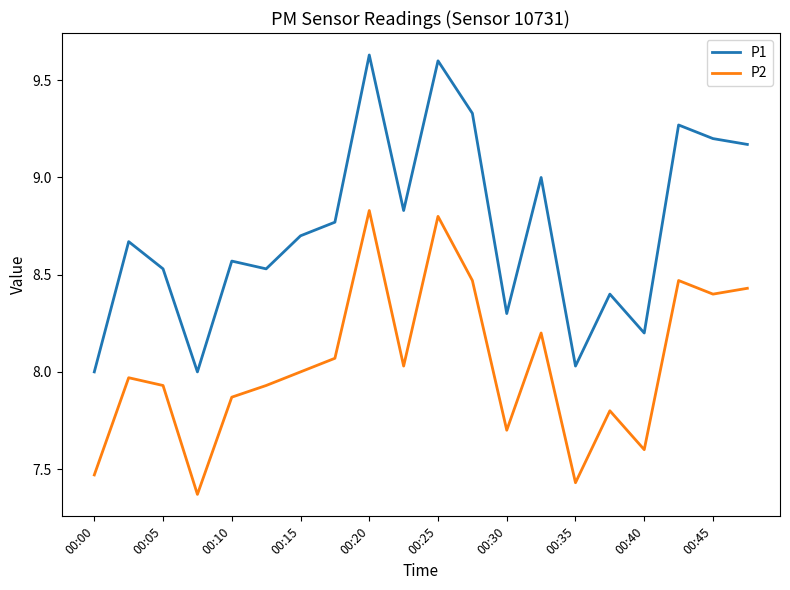

Rank the series by their maximum value, from highest to lowest.

P1, P2